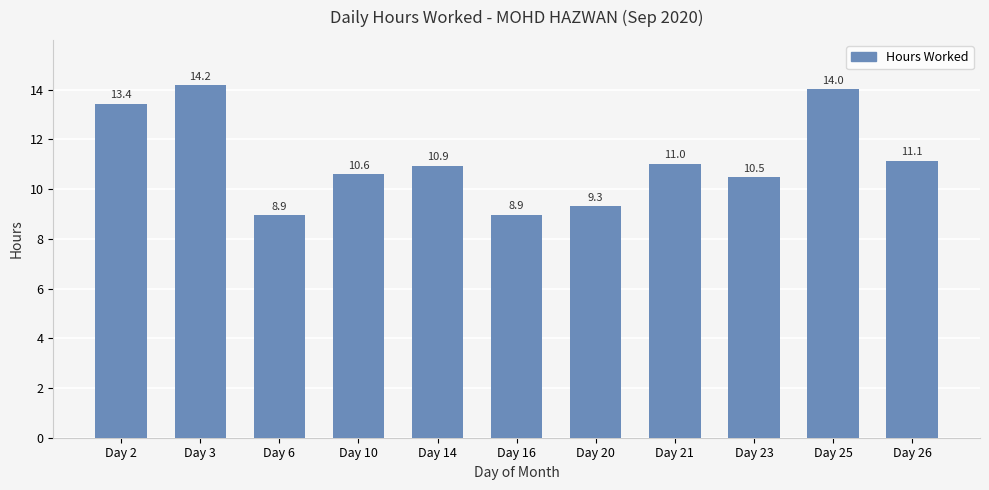

What value does the data have at Day 10?

10.6